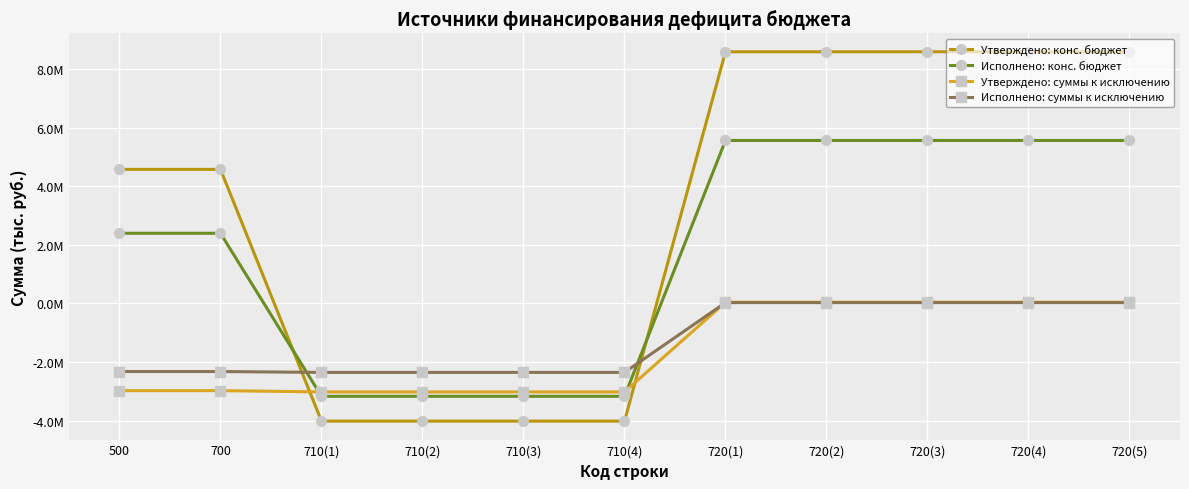

At which category is the sum across all series the highest?

720(1)